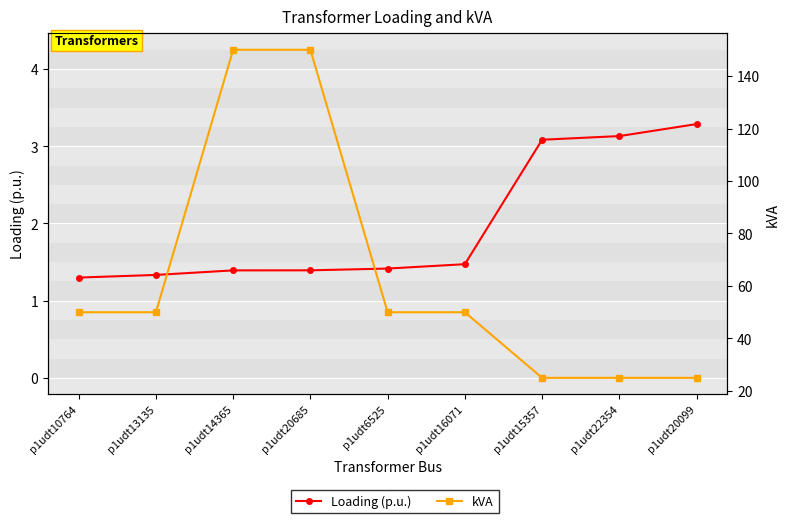

What is the difference between the maximum and second lowest values in the kVA series?

125.0